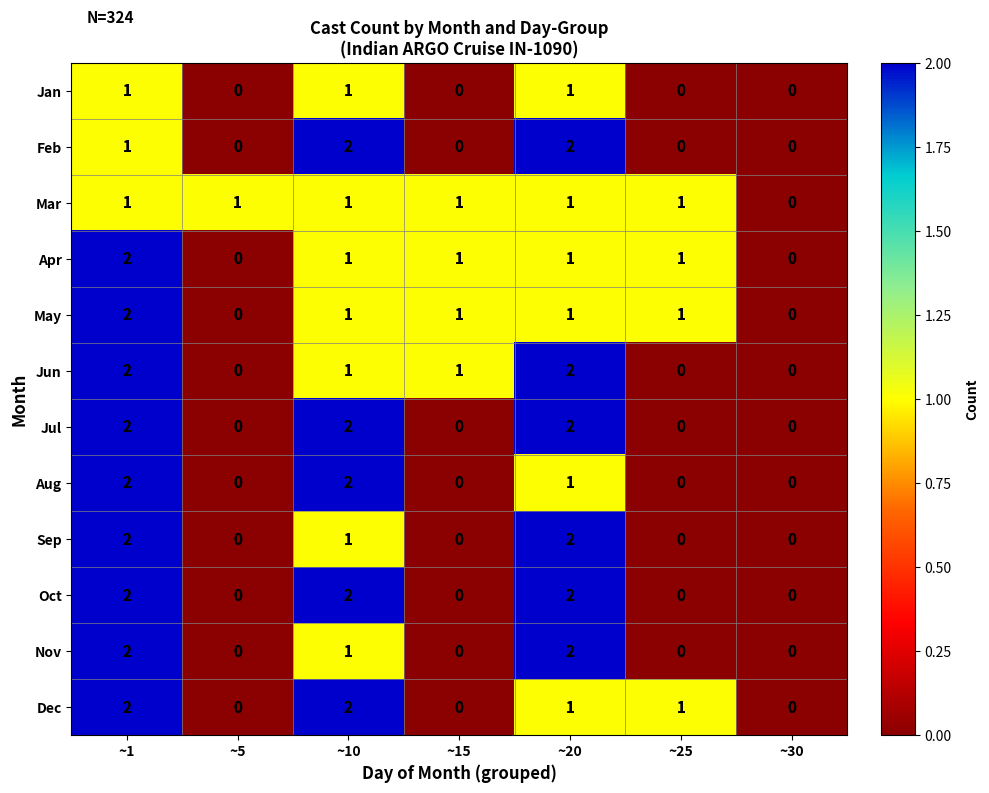

Count the Dec values in the range 0 to 2.

7